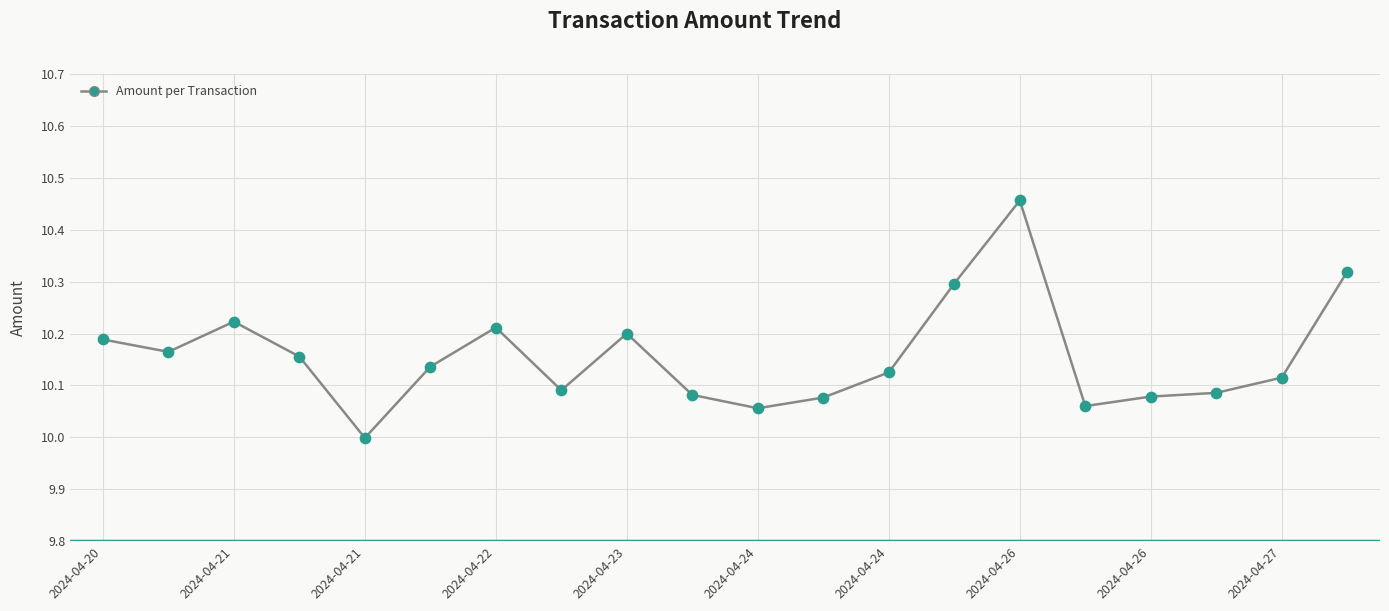

What is the minimum value shown in the chart?

10.0